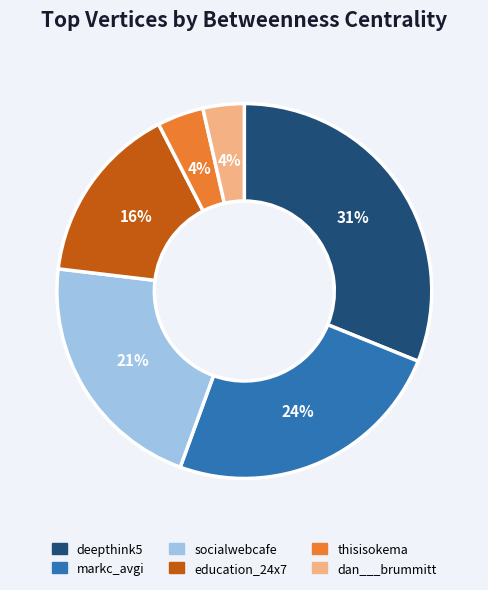

Approximately how many times larger is the value at socialwebcafe compared to deepthink5?

0.7